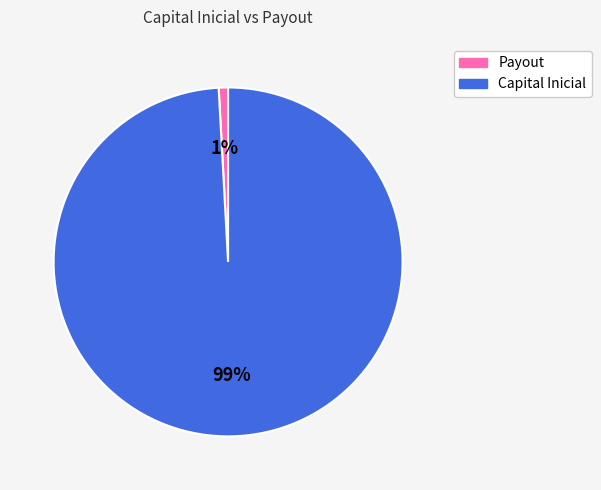

True or false: Payout accounts for 15% of the total.

False